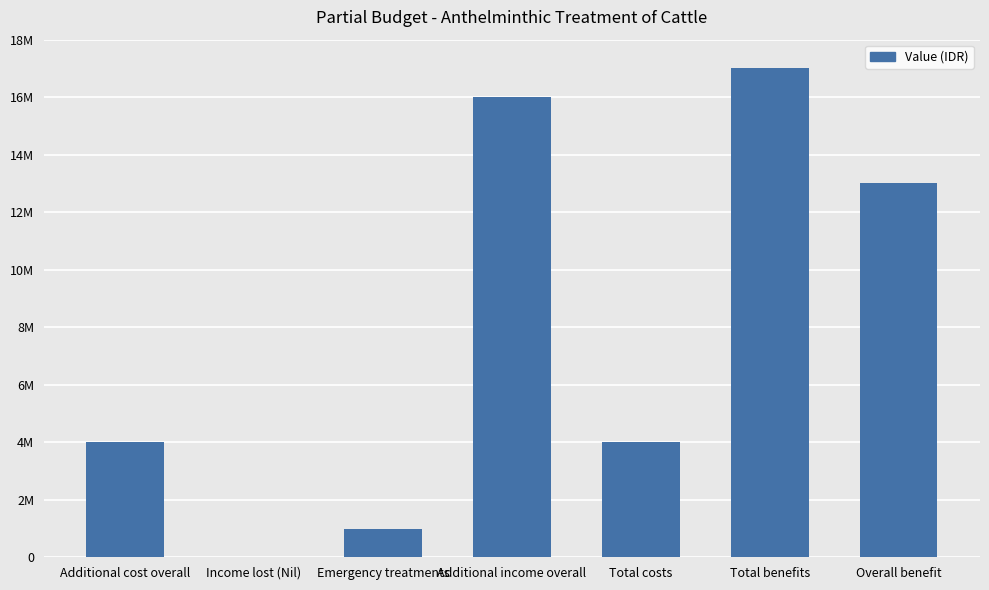

What is the label of the 5th bar from the right?

Emergency treatments